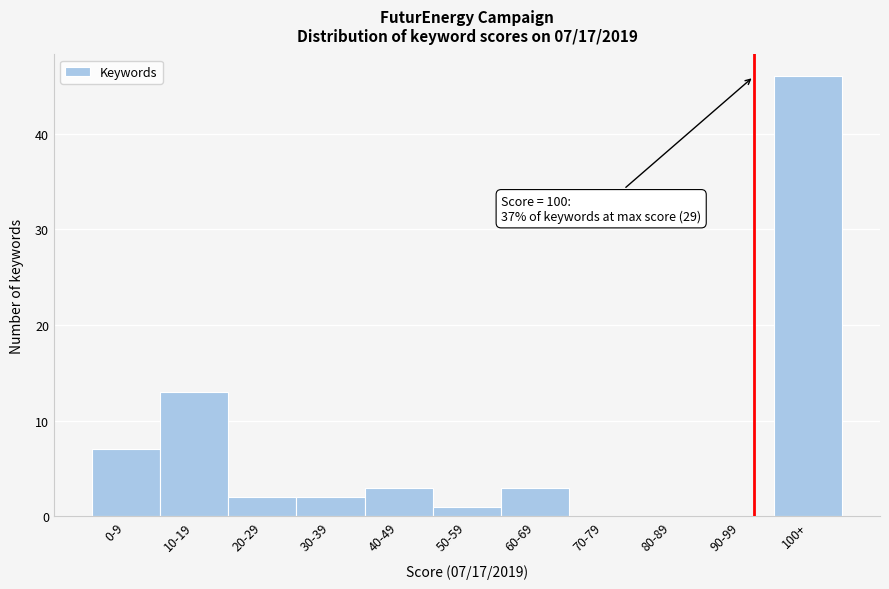

Reading left to right, list all the values displayed in this chart.

0-9=7	10-19=13	20-29=2	30-39=2	40-49=3	50-59=1	60-69=3	70-79=0	80-89=0	90-99=0	100+=46